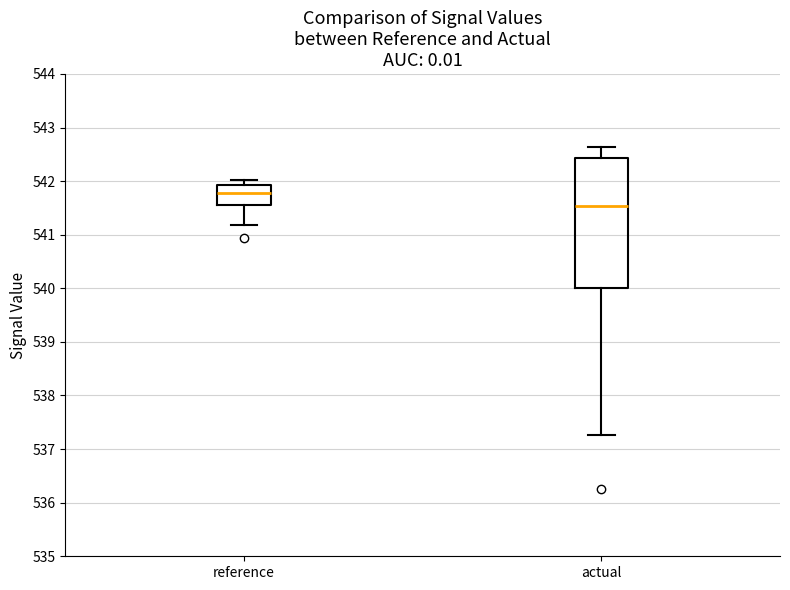

Comparing the boxes themselves (not the whiskers), which one is the tallest?

actual